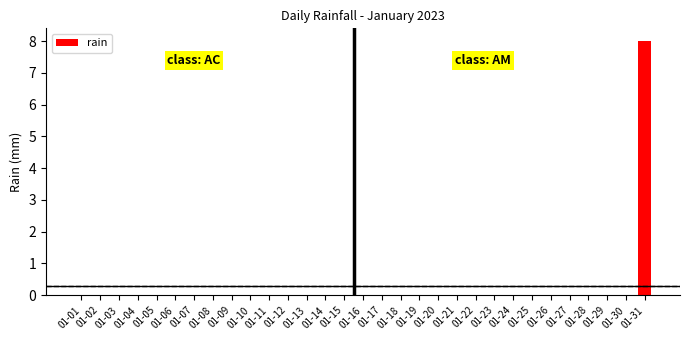

Reading right to left, list all the values displayed in this chart.

01-31=8	01-30=0	01-29=0	01-28=0	01-27=0	01-26=0	01-25=0	01-24=0	01-23=0	01-22=0	01-21=0	01-20=0	01-19=0	01-18=0	01-17=0	01-16=0	01-15=0	01-14=0	01-13=0	01-12=0	01-11=0	01-10=0	01-09=0	01-08=0	01-07=0	01-06=0	01-05=0	01-04=0	01-03=0	01-02=0	01-01=0